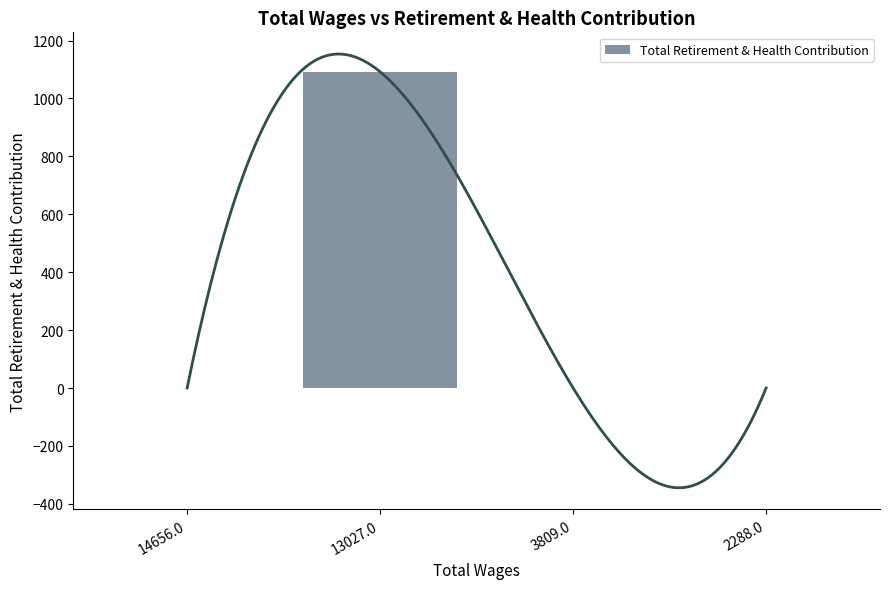

The chart shows a value of -461 at 2288.0. True or false?

False